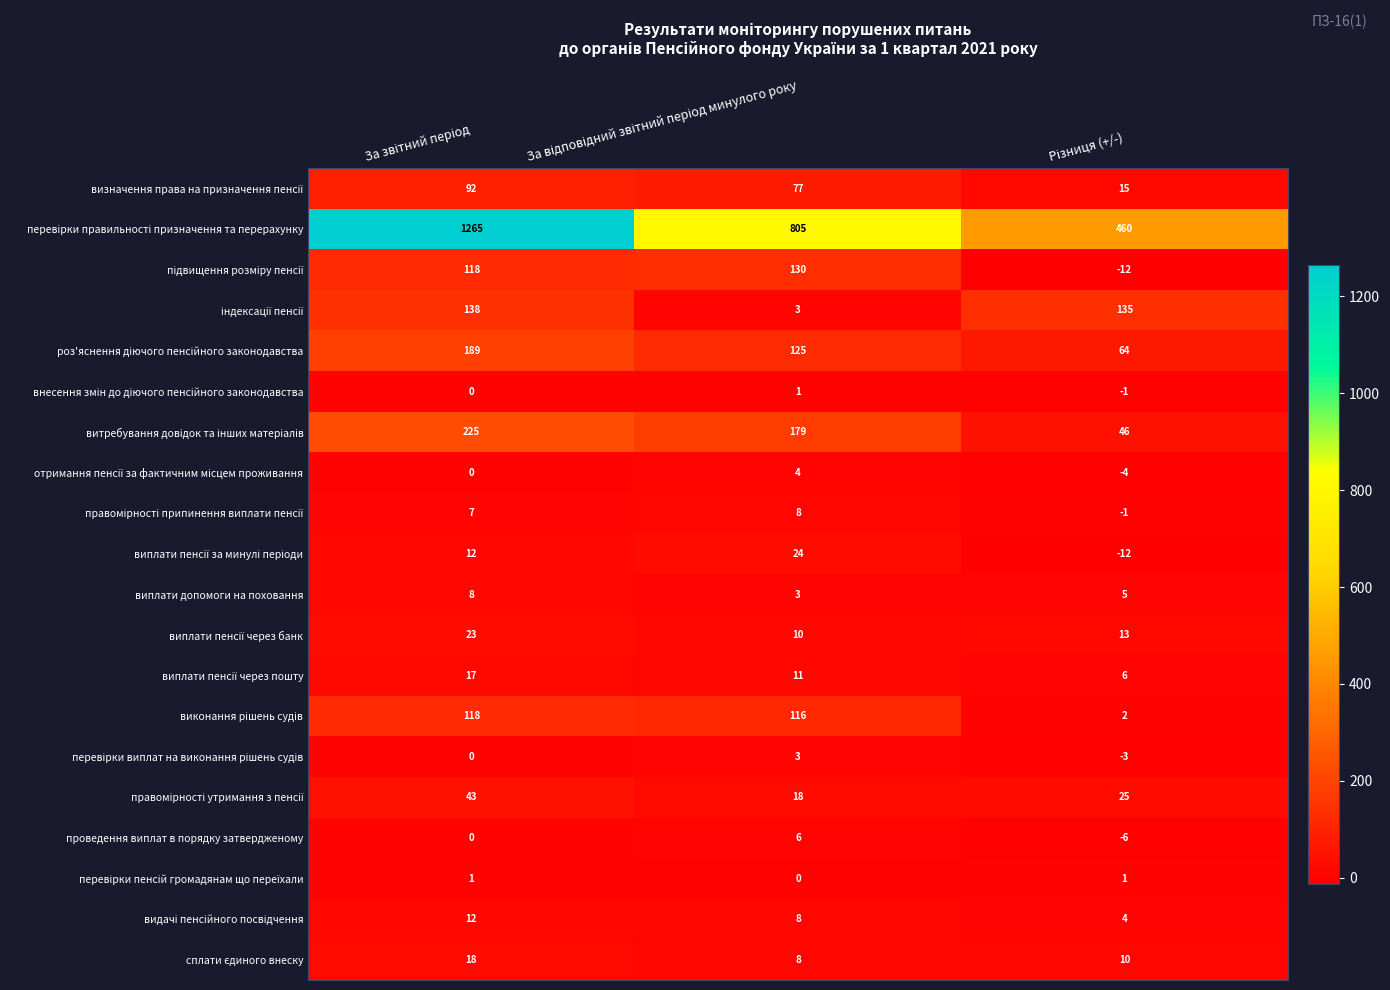

At how many categories does at least one series exceed 329?

3